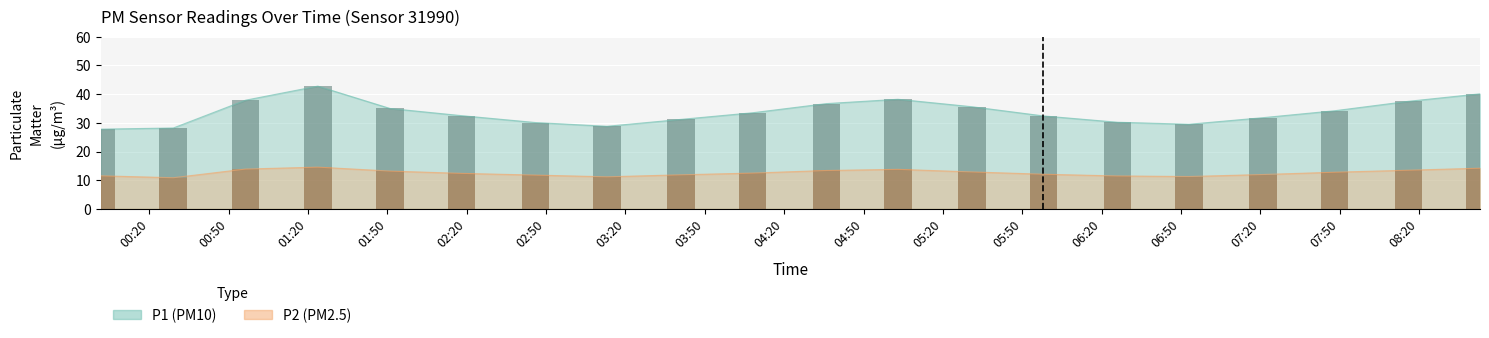

Which series has the widest spread of values?

P1